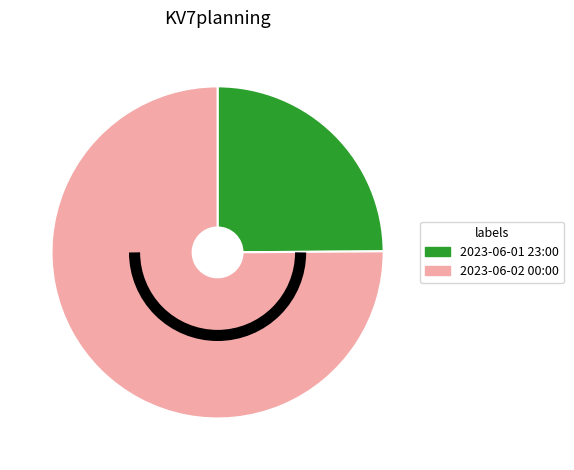

Does 2023-06-01 23:00 represent more than half of the total?

No